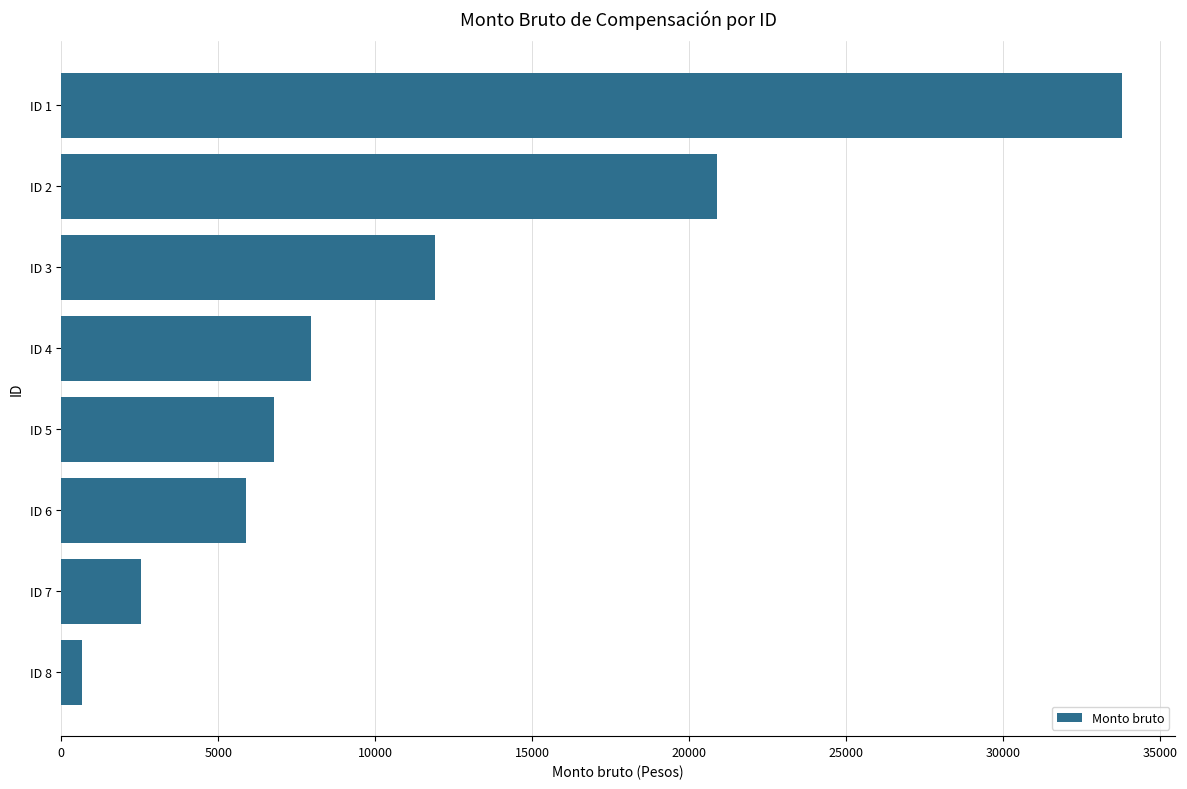

What is the greatest value displayed?

33800